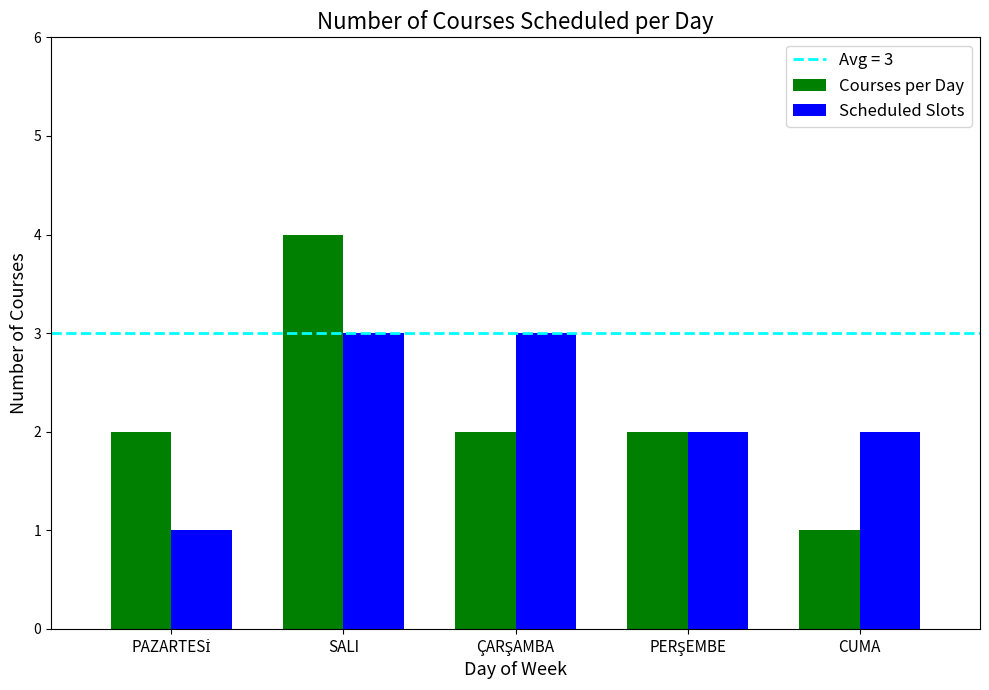

Which series has the widest spread of values?

Courses per Day